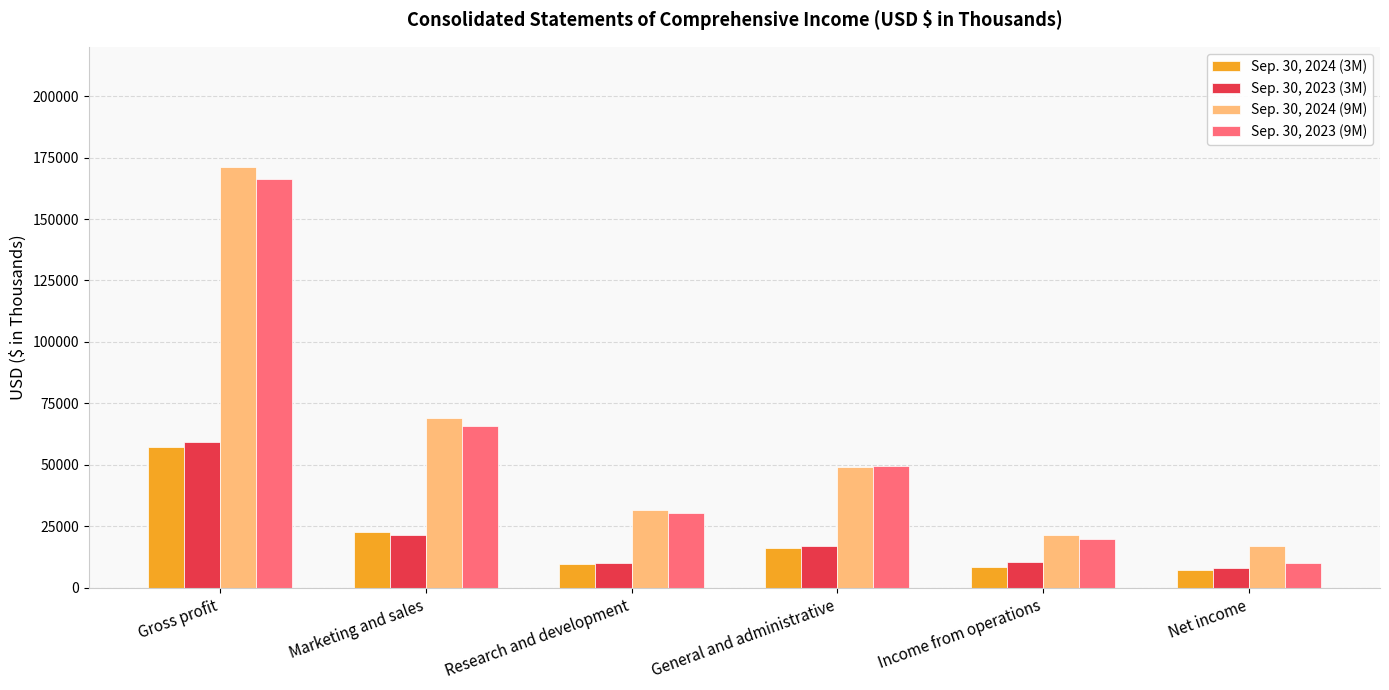

What is the difference between the Sep. 30, 2023 (3M) values at Research and development and Gross profit?

49177